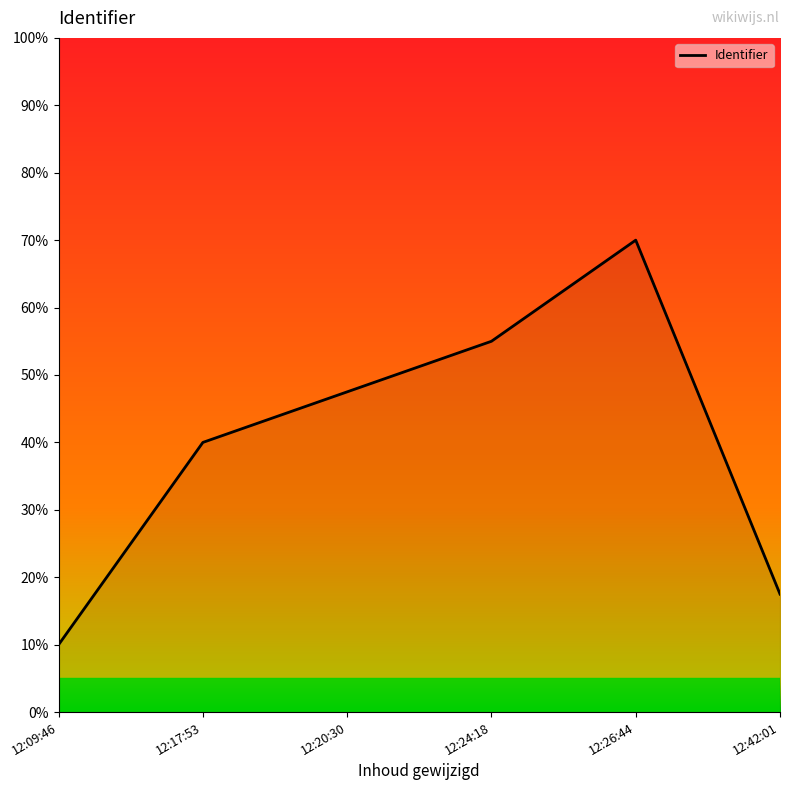

Count the number of categories in the chart.

6